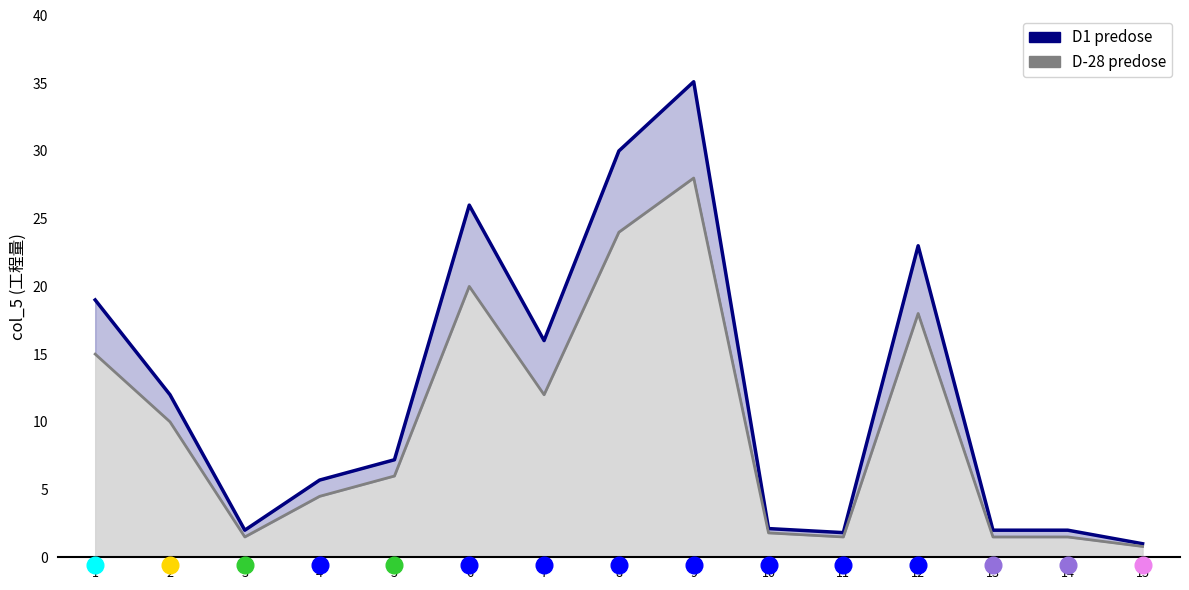

How many interior local valleys does the D1 predose series have?

3